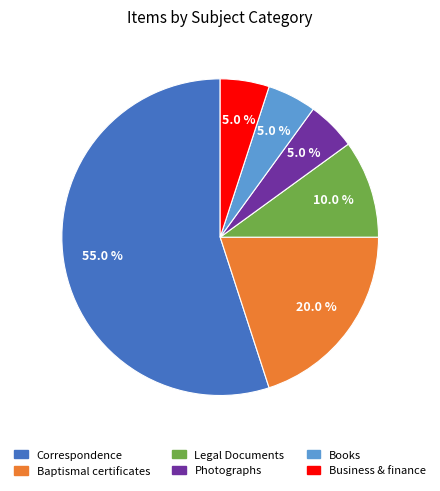

What is the largest slice in the pie chart?

Correspondence